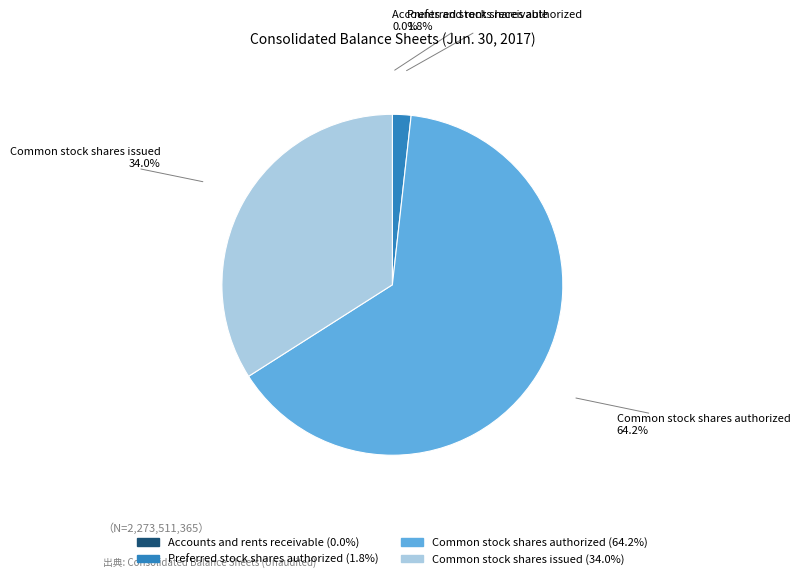

What is the ratio of the value at Preferred stock shares authorized to the value at Common stock shares issued?

0.1